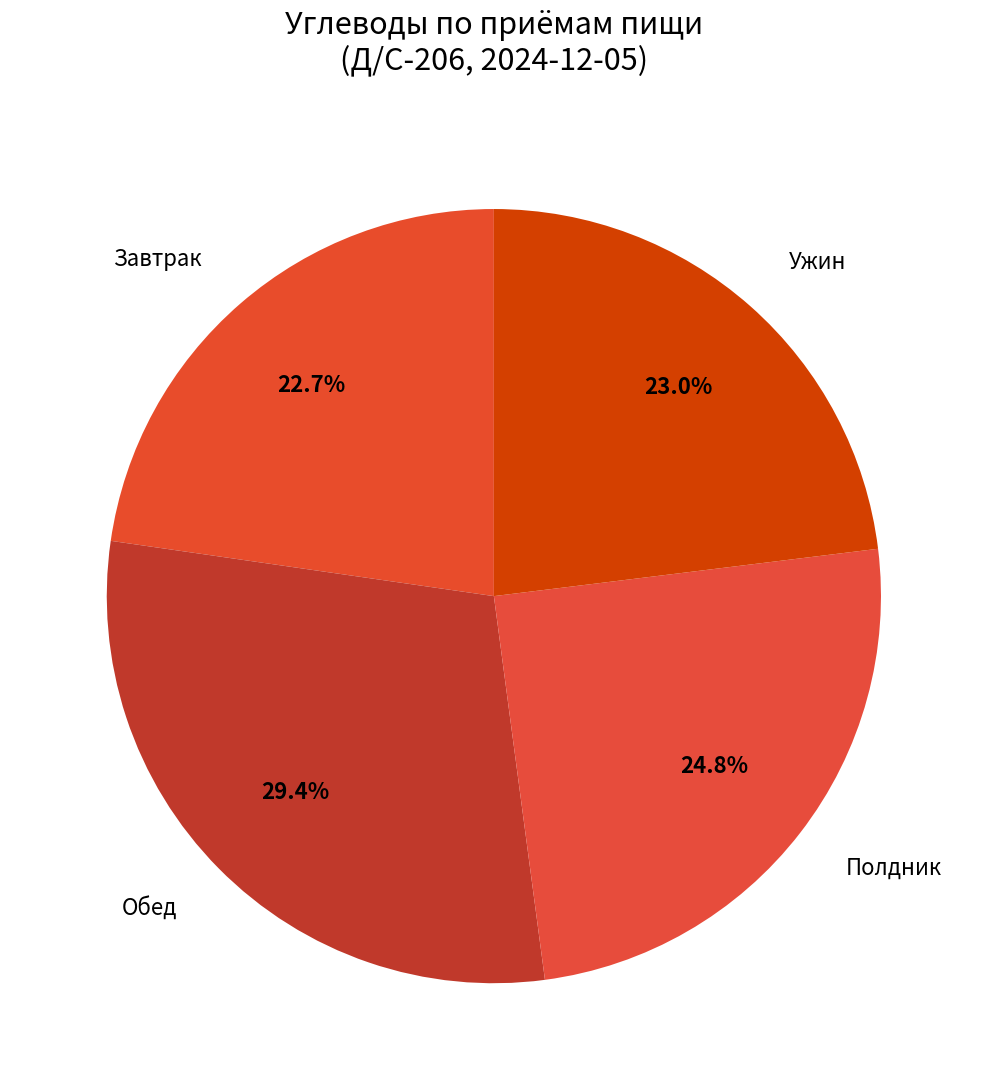

Count the number of slices in the pie.

4